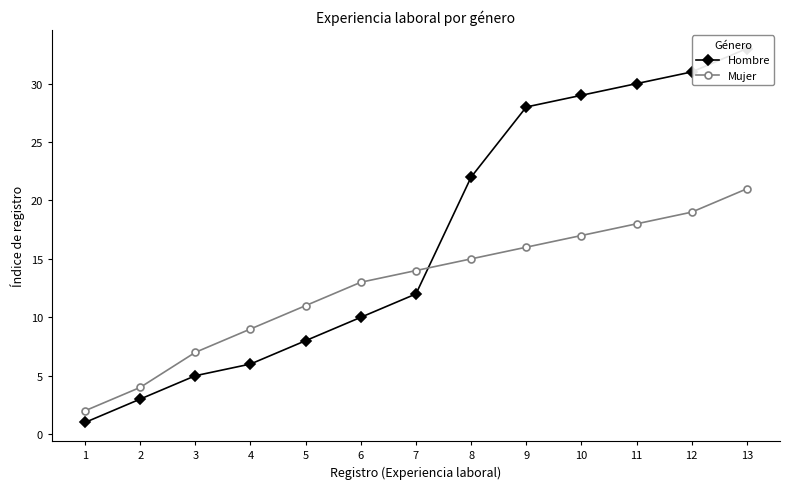

What is the lowest value of the Mujer series?

2